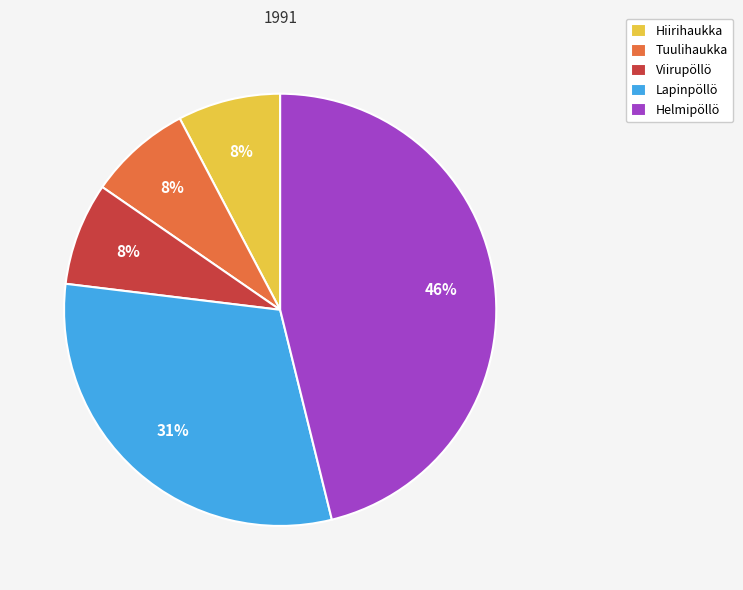

To the nearest percent, what is the average slice percentage?

20%